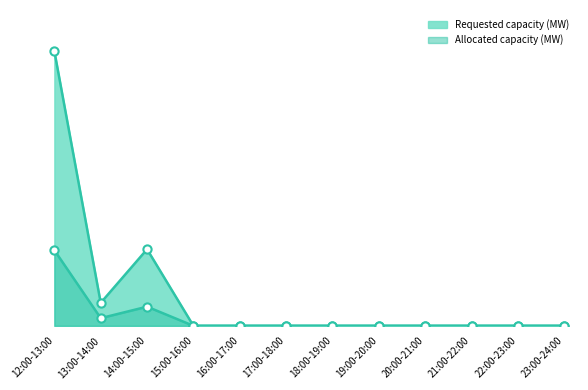

What are all the series names shown in the legend?

Requested capacity (MW), Allocated capacity (MW)